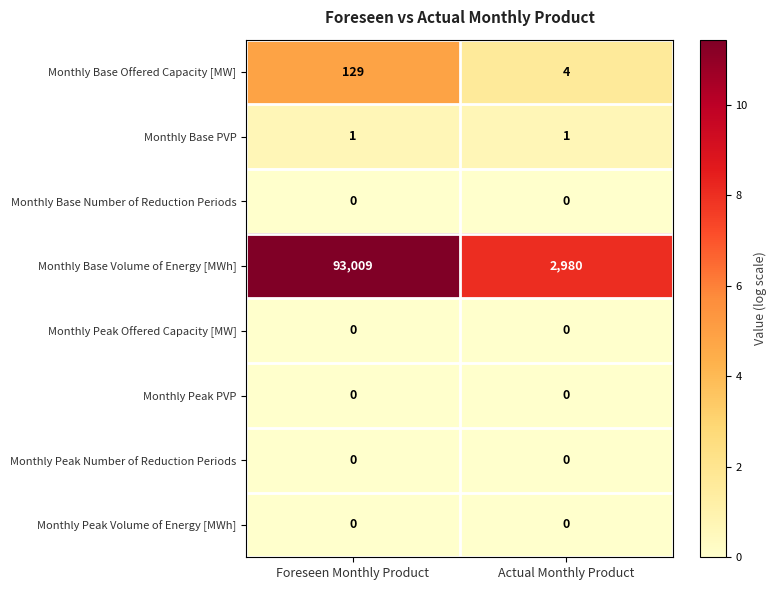

Which series changed the most between Foreseen Monthly Product and Actual Monthly Product?

Monthly Base Volume of Energy [MWh]